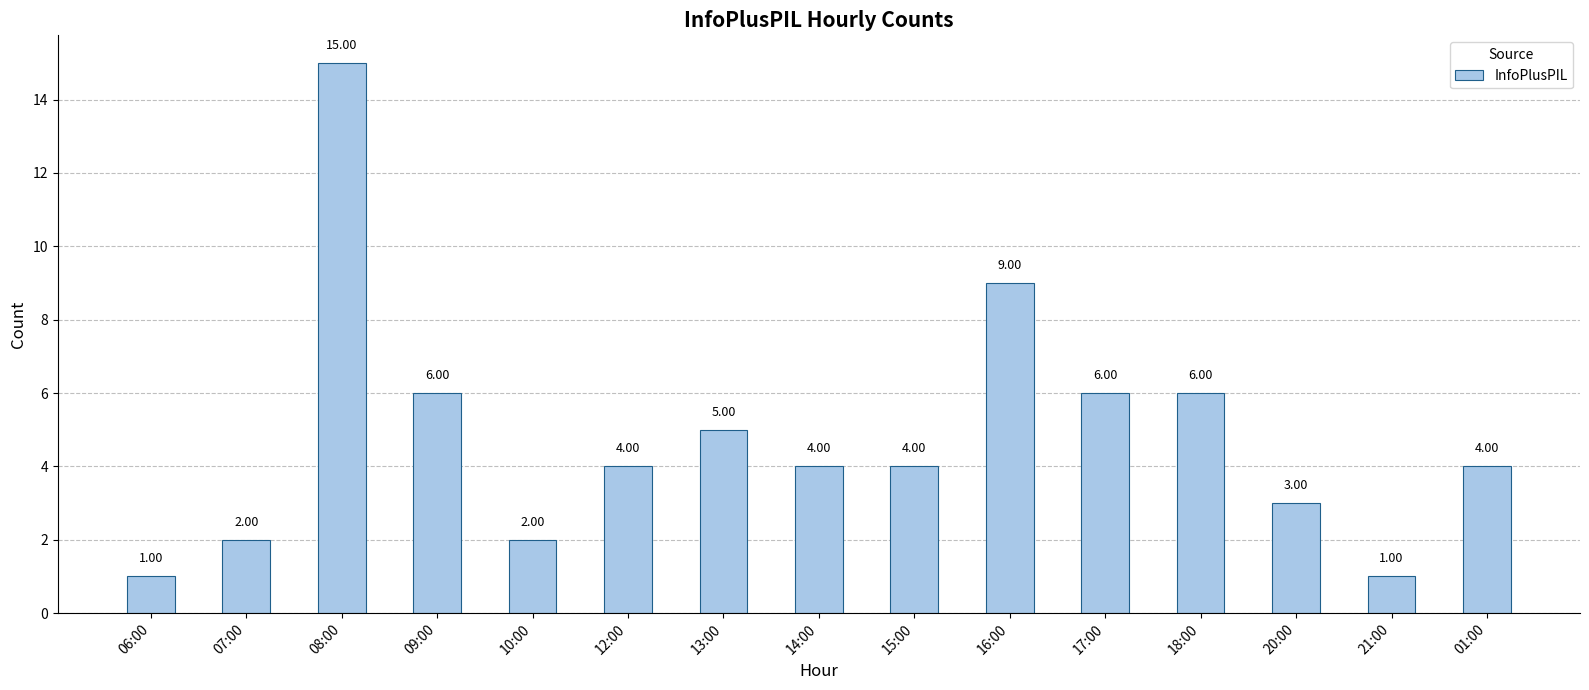

Count the number of categories in the chart.

15